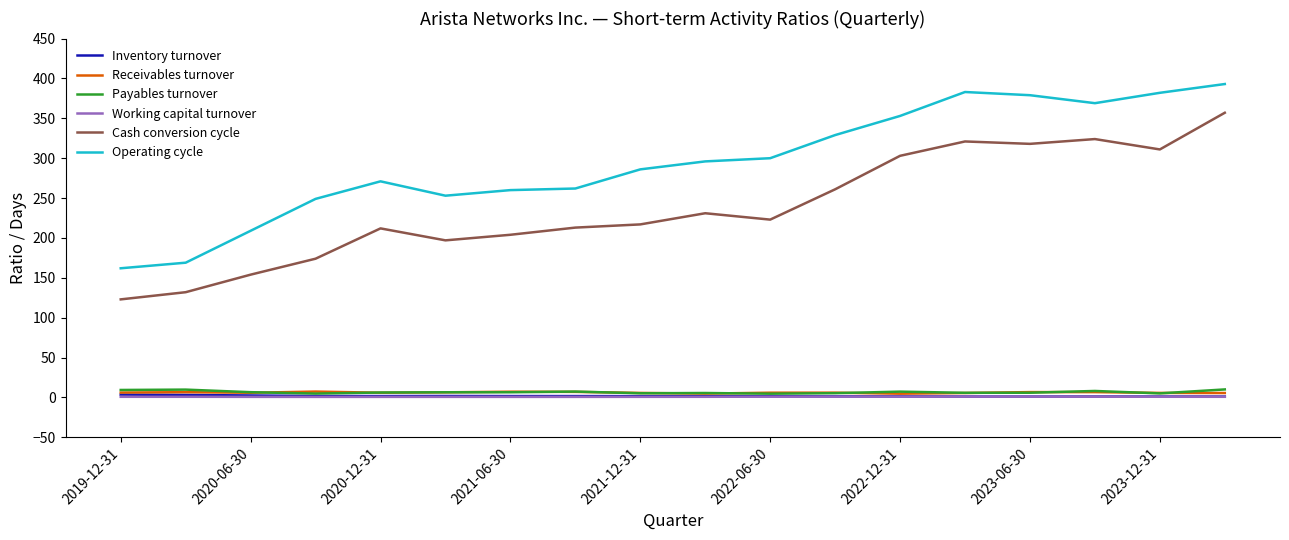

True or false: Operating cycle and Working capital turnover cross at least once.

False